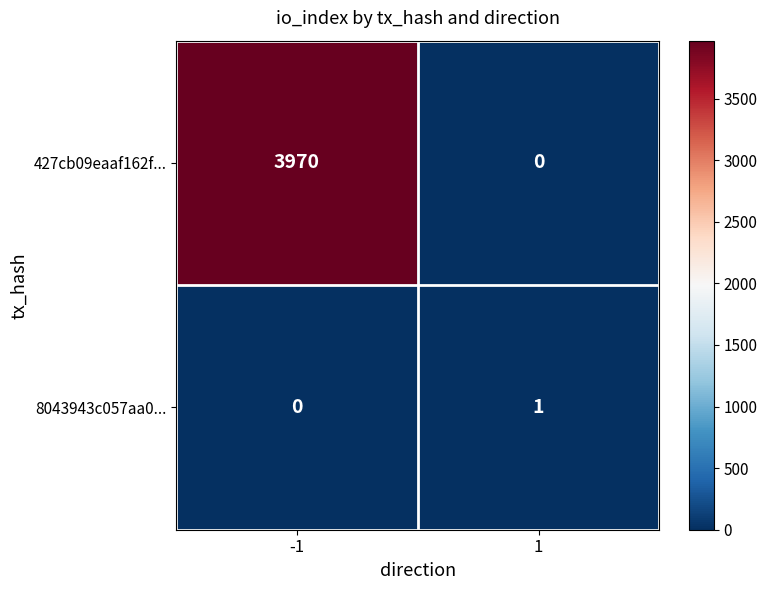

Rank the series by their average value, from lowest to highest.

8043943c057aa0..., 427cb09eaaf162f...